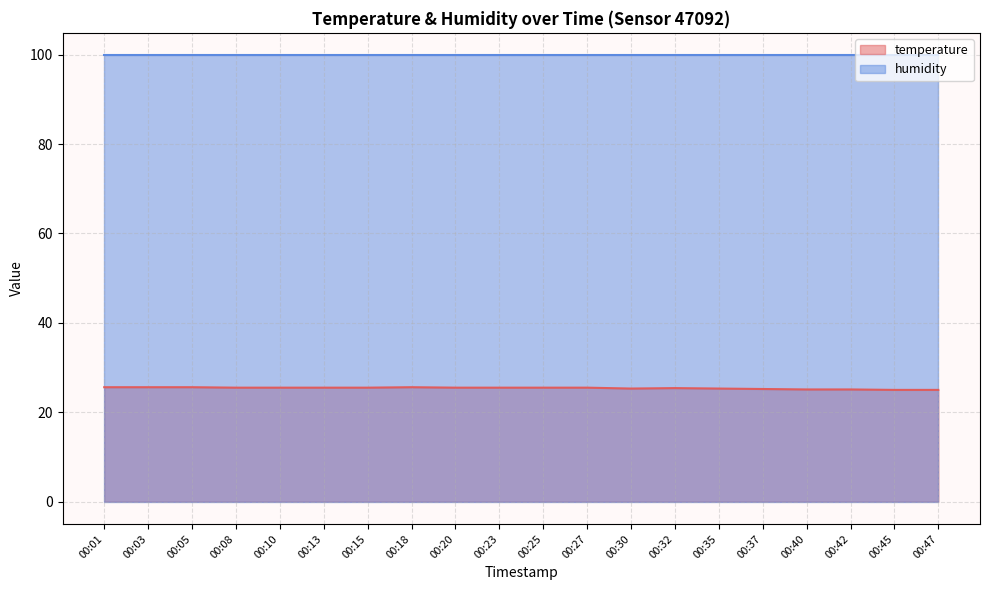

At which category does the data reach its first local peak?

00:18